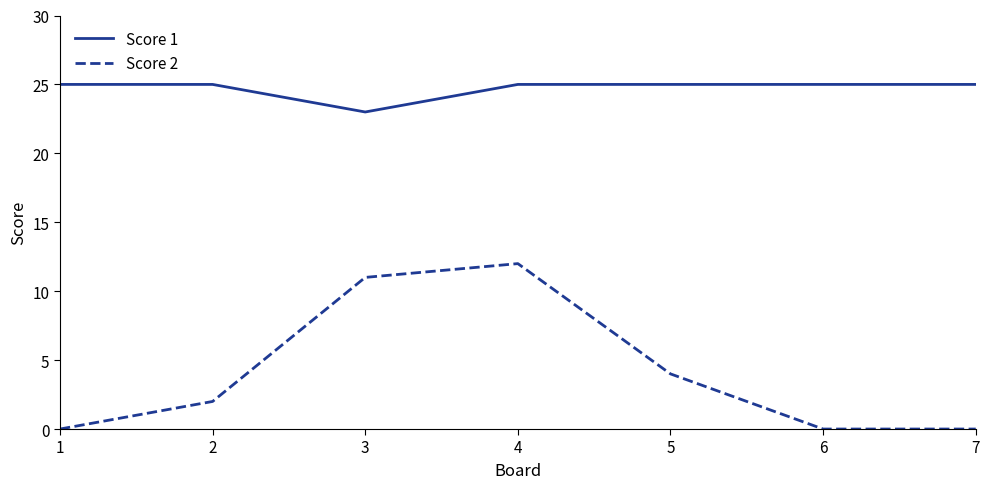

What are all the series names shown in the legend?

Score 1, Score 2